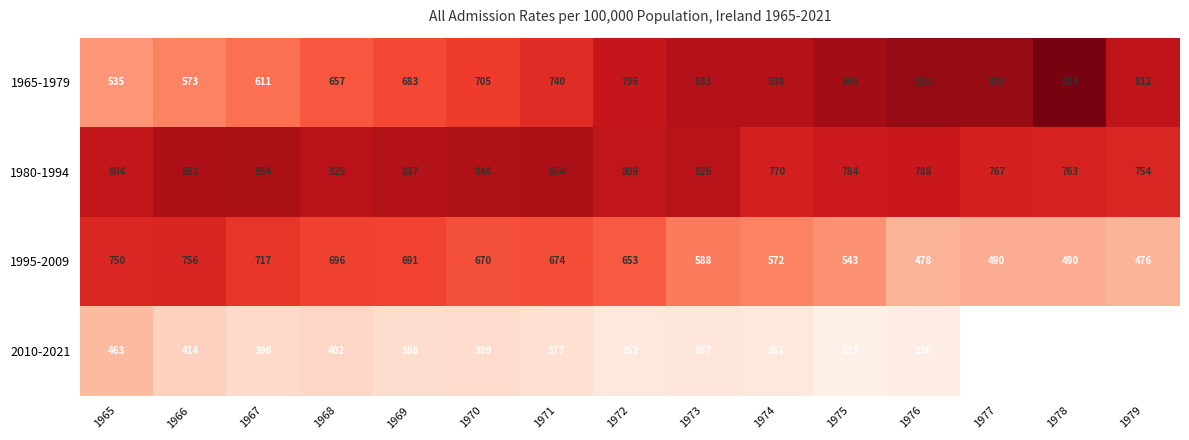

What is the smallest value displayed?

323.2